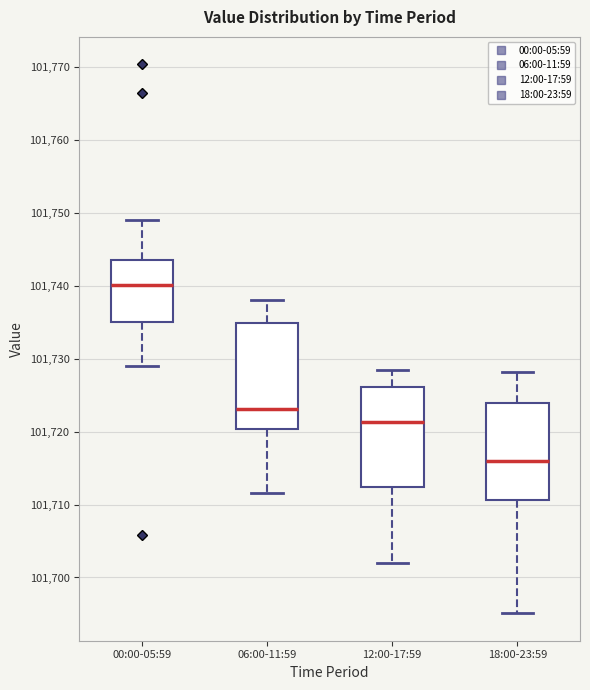

Reading left to right, read every box against the y-axis: the position of its median line, the range the box covers, and the ends of its whiskers. The values are not printed on the chart, so give them approximately, as read against the axis.

00:00-05:59: median 101740, box 101735 to 101744, whiskers 101729 to 101749
06:00-11:59: median 101723, box 101720 to 101735, whiskers 101712 to 101738
12:00-17:59: median 101721, box 101712 to 101726, whiskers 101702 to 101728
18:00-23:59: median 101716, box 101711 to 101724, whiskers 101695 to 101728